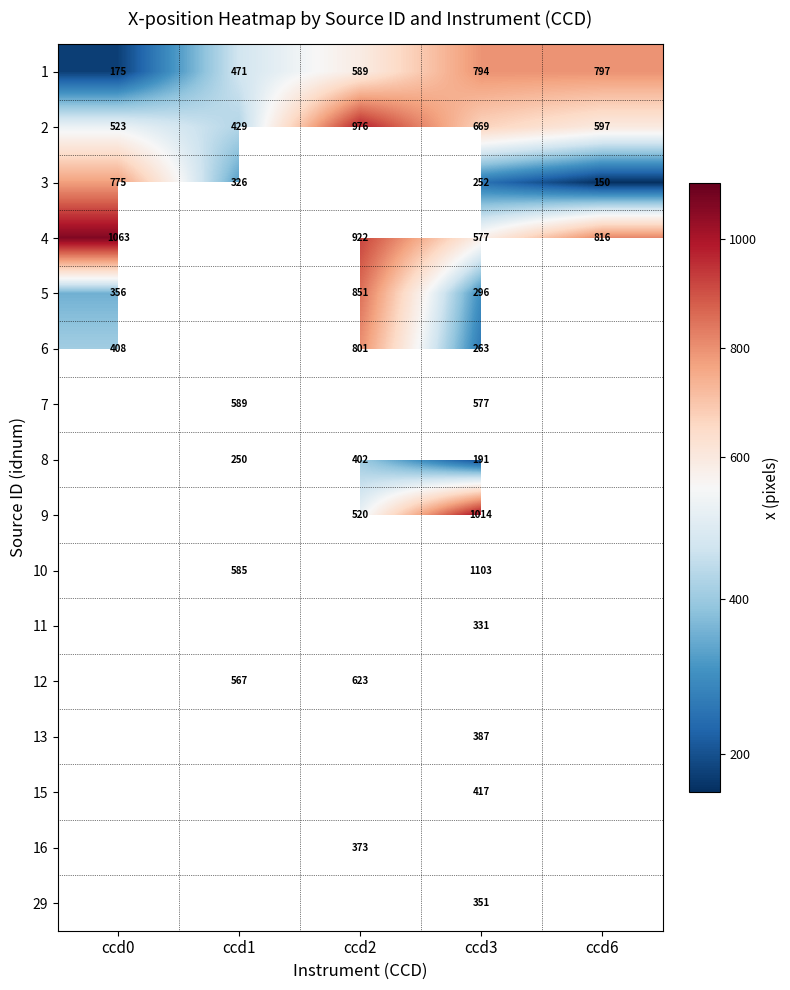

At which label does 4 reach its minimum?

ccd3